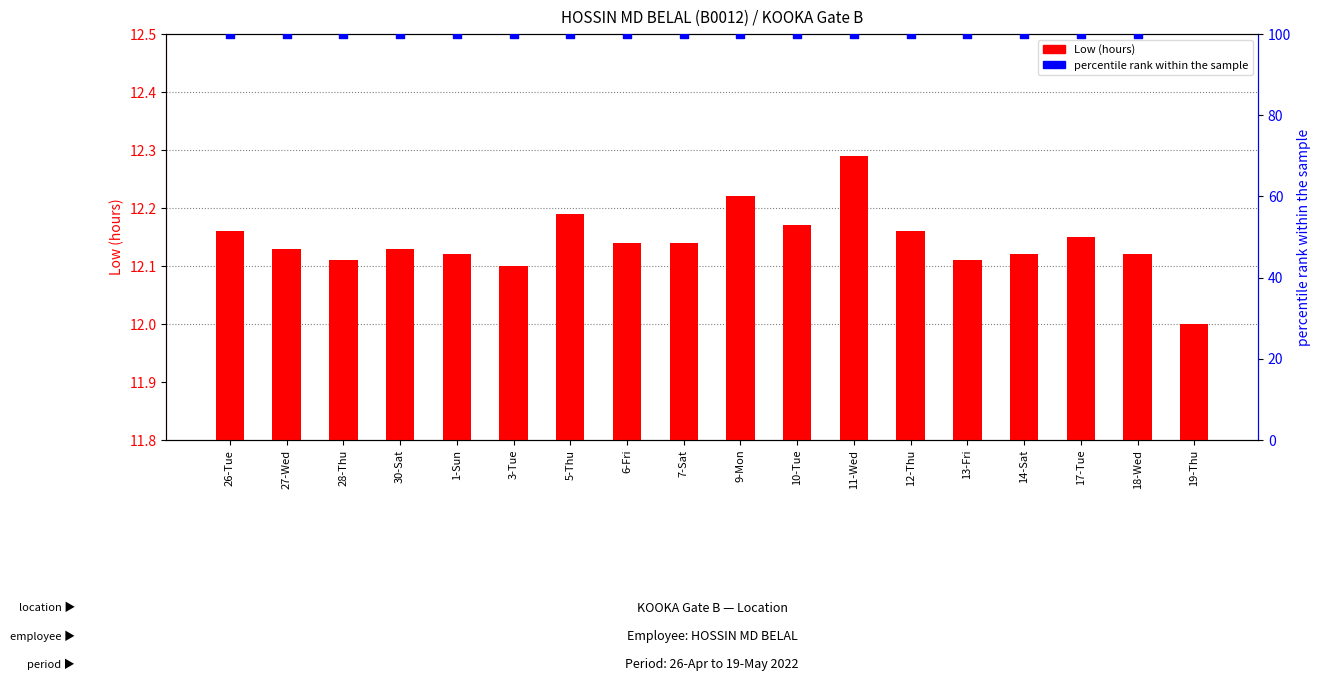

Which series has the largest total across all categories?

Low (hours)